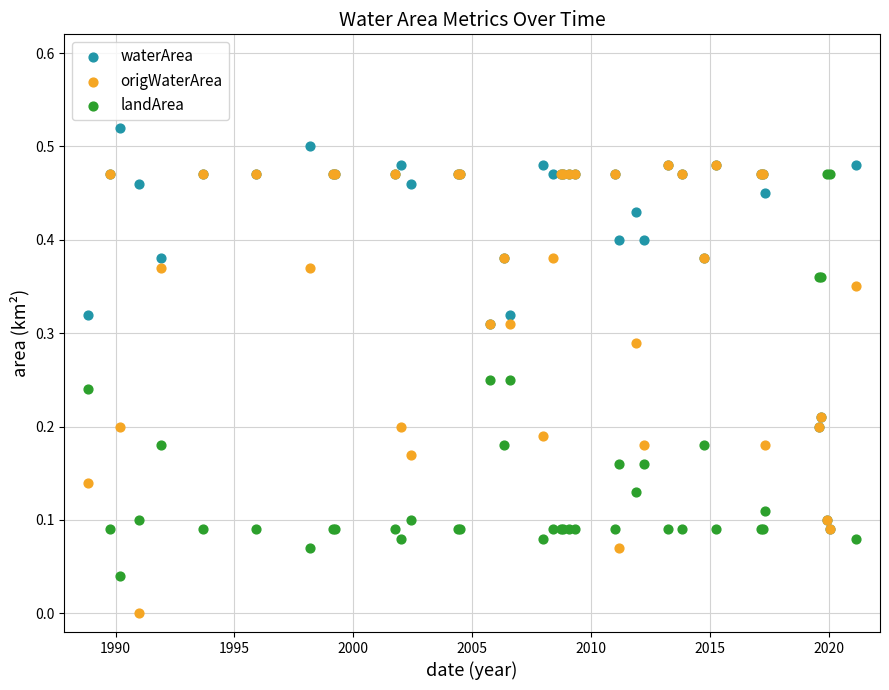

What are all the series names shown in the legend?

waterArea, origWaterArea, landArea